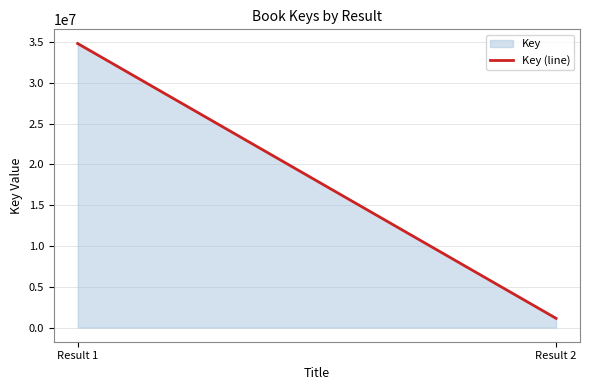

What is the change in value from Result 1 to Result 2?

-33690969